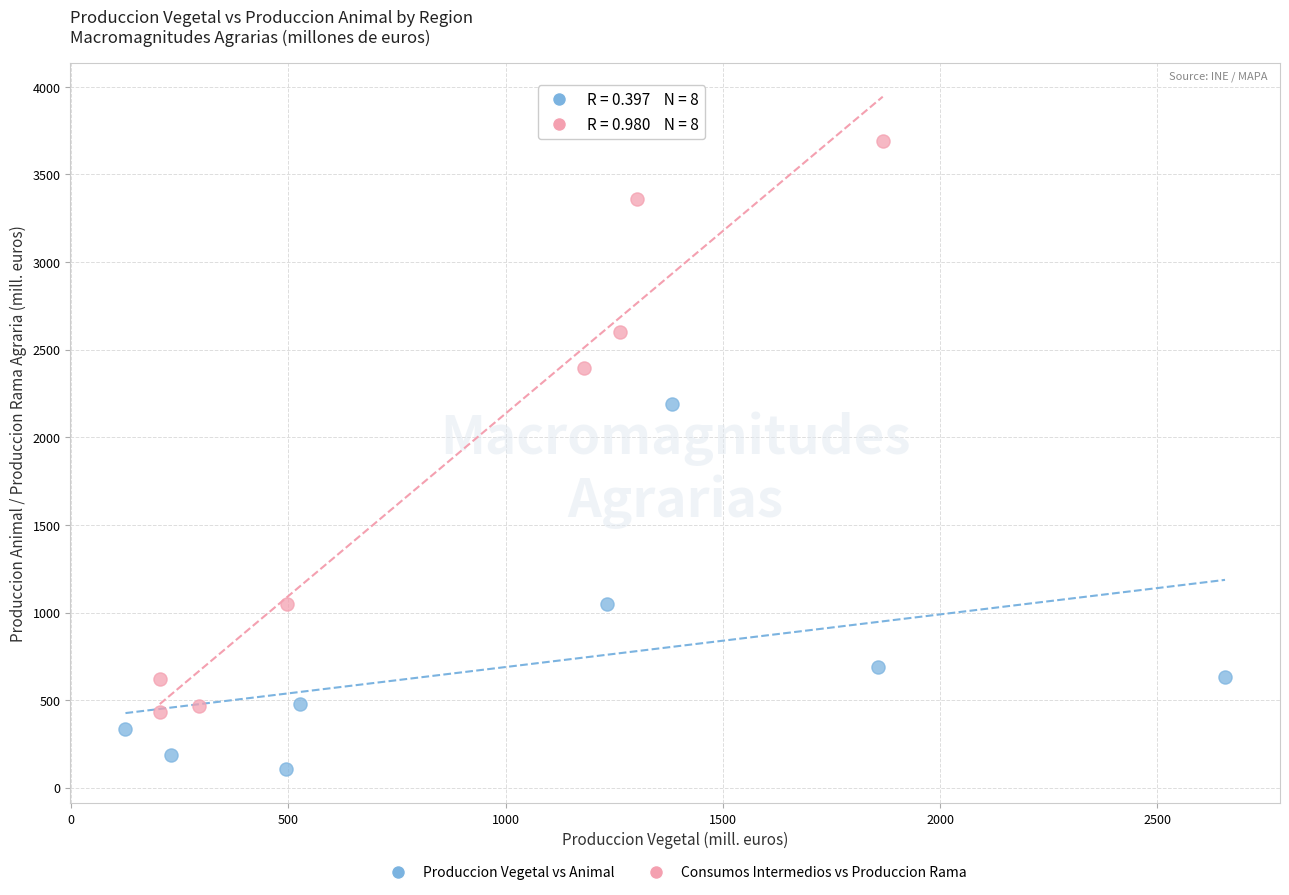

Which series reaches the maximum Y coordinate?

Consumos Intermedios vs Produccion Rama